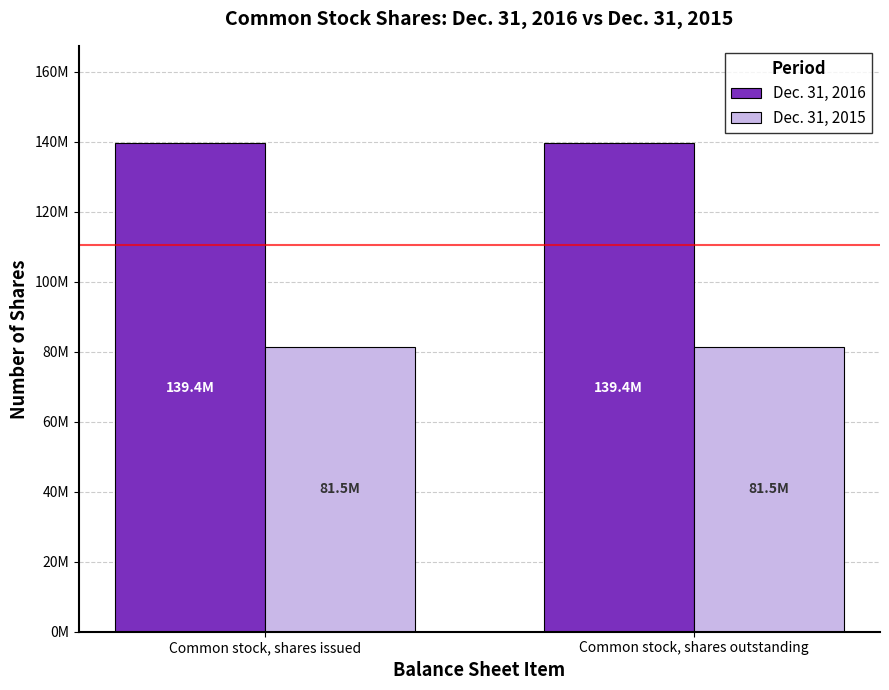

What are all the series names shown in the legend?

Dec. 31, 2016, Dec. 31, 2015